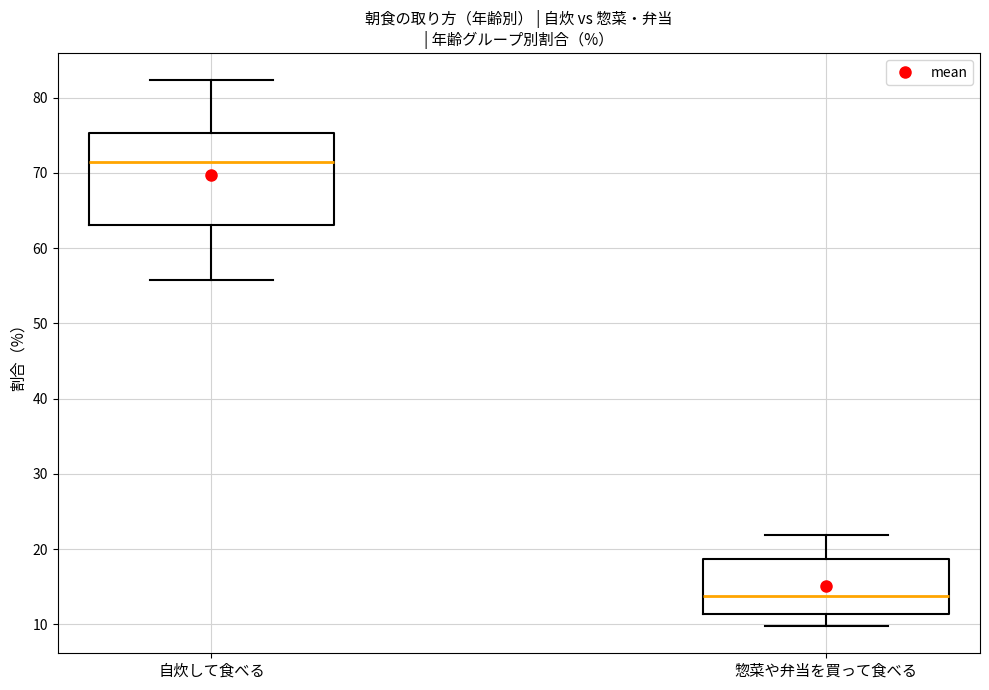

Which box has the highest median line?

自炊して食べる